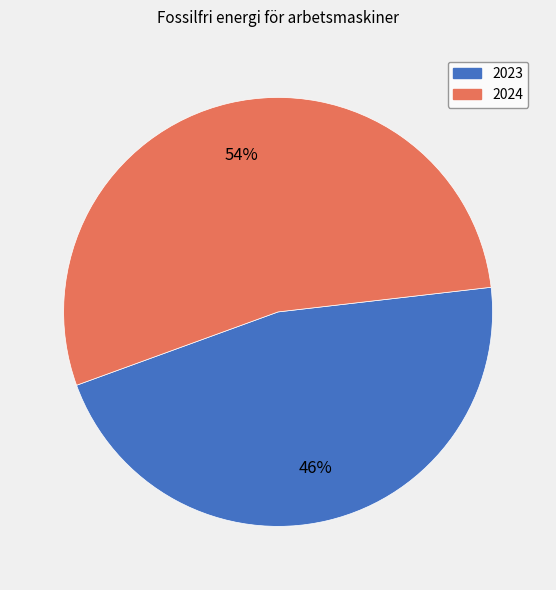

To the nearest percent, what is the average slice percentage?

50%